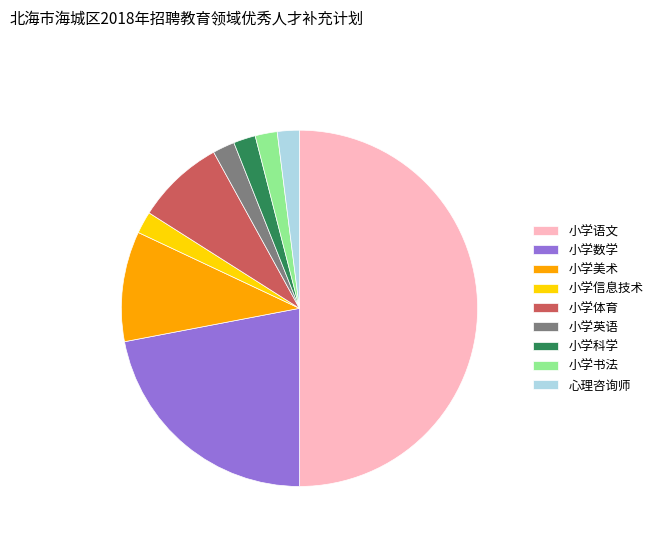

Combined, do 心理咨询师 and 小学英语 account for over 50%?

No